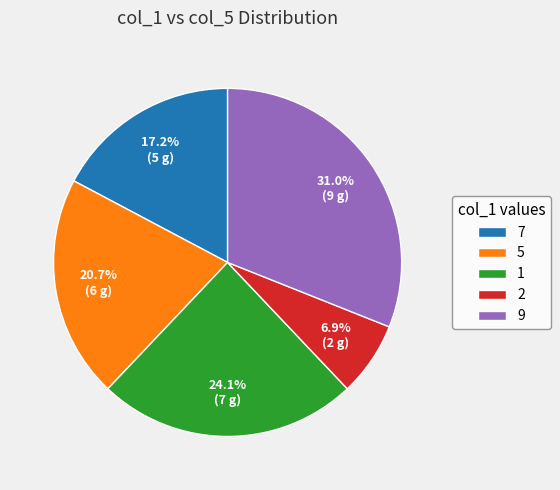

How many segments does this pie chart have?

5